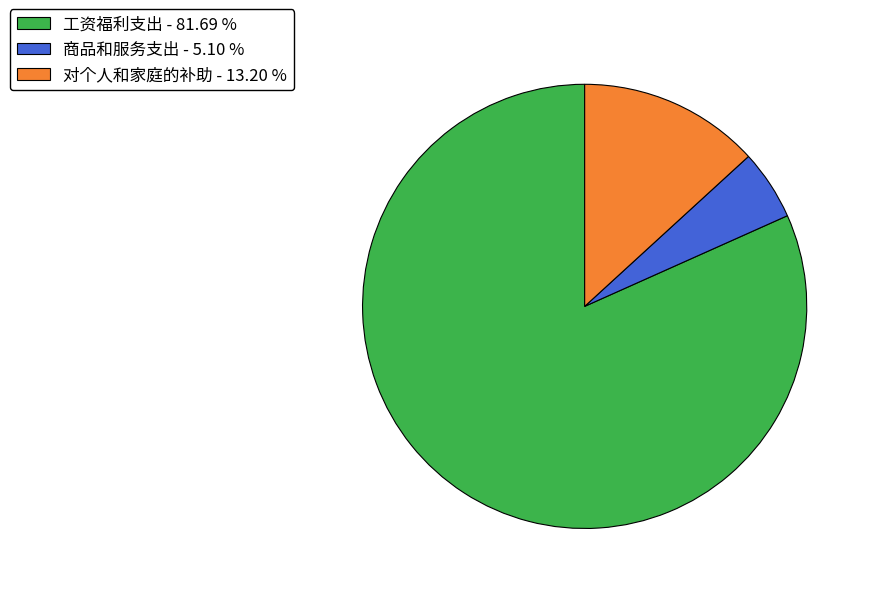

Count the number of slices in the pie.

3